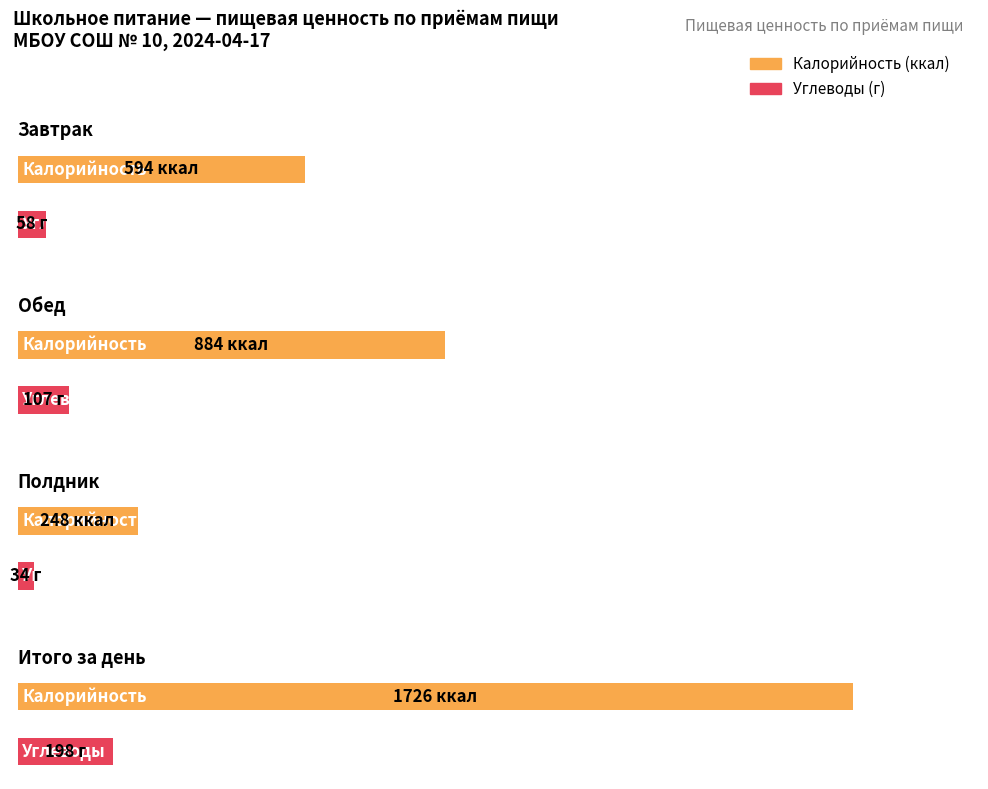

What is the difference between the maximum and second lowest values in the Углеводы series?

140